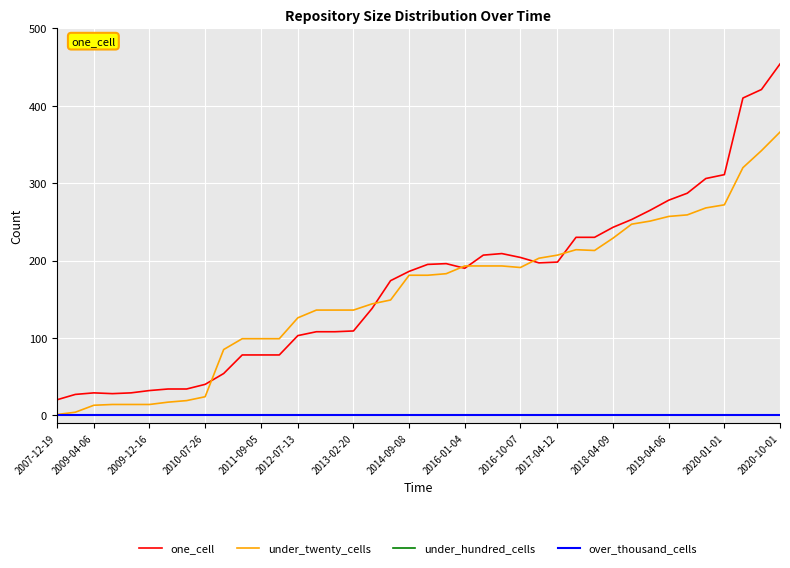

Does the chart display data point markers on the line(s)?

No